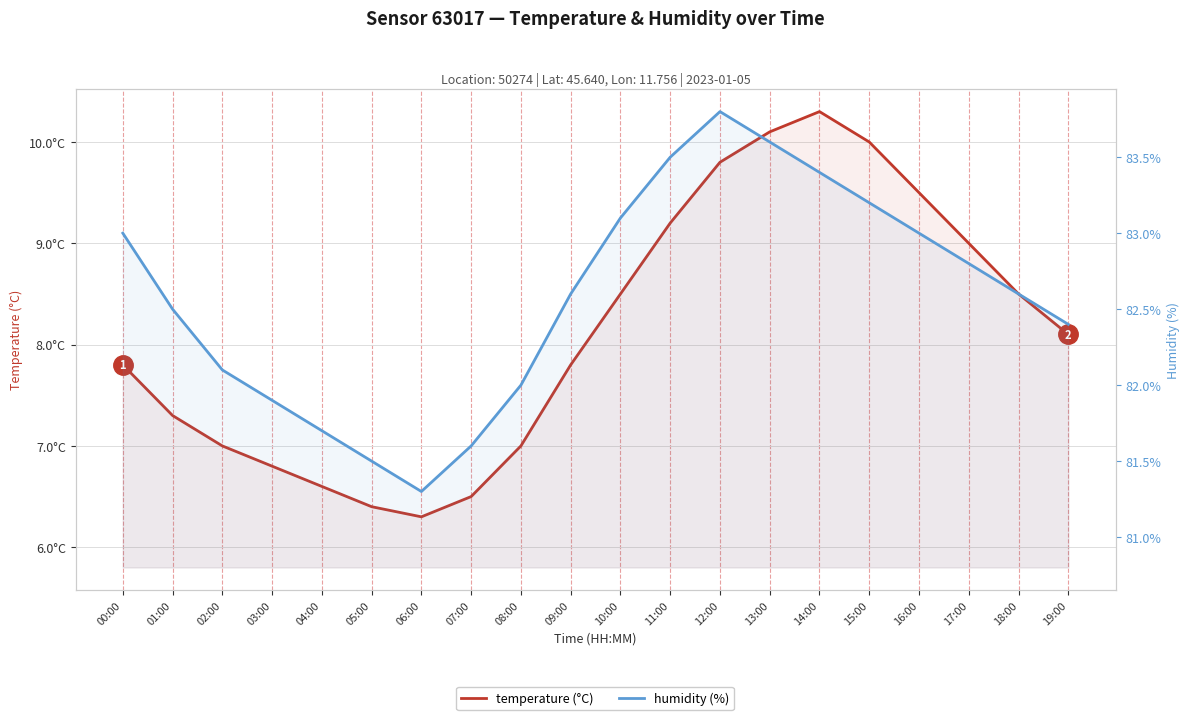

Where is temperature (°C) nearest to the value 8?

19:00